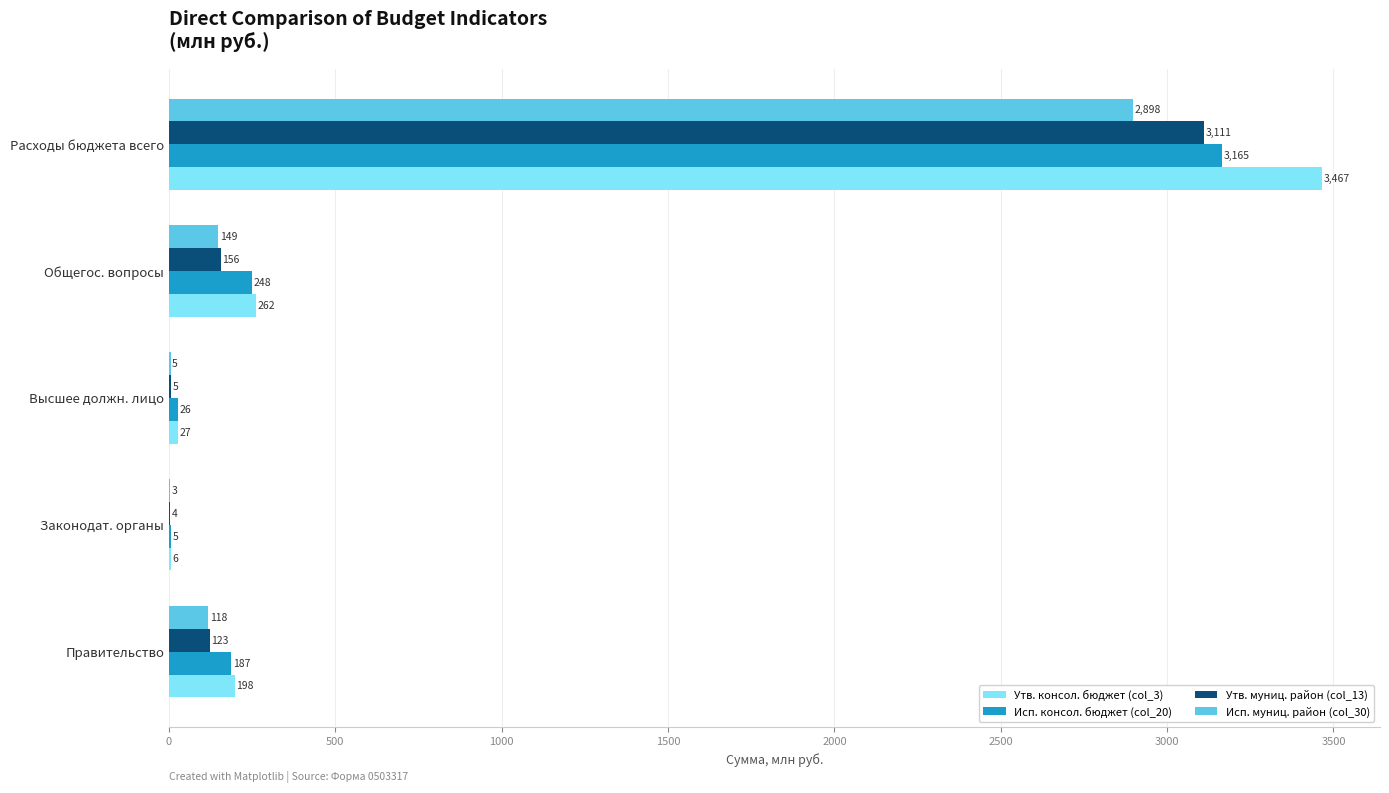

True or false: Утв. консол. бюджет (col_3) has a value of 27.1 at Высшее должн. лицо.

True